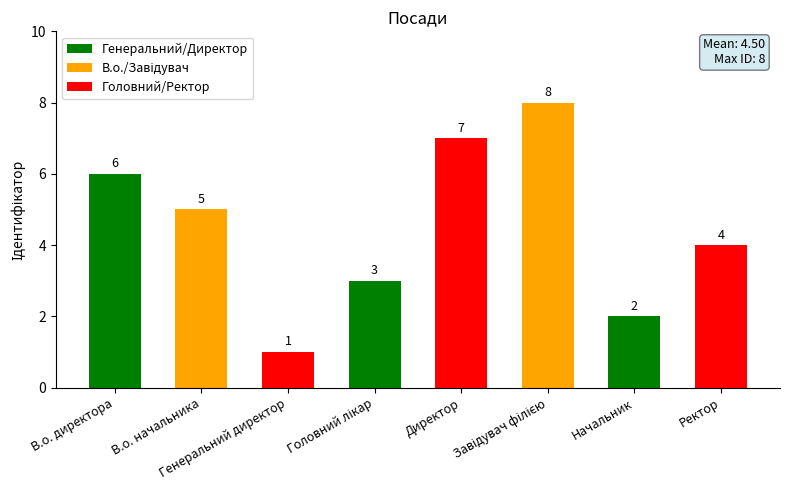

What is the change in value from В.о. начальника to Ректор?

-1